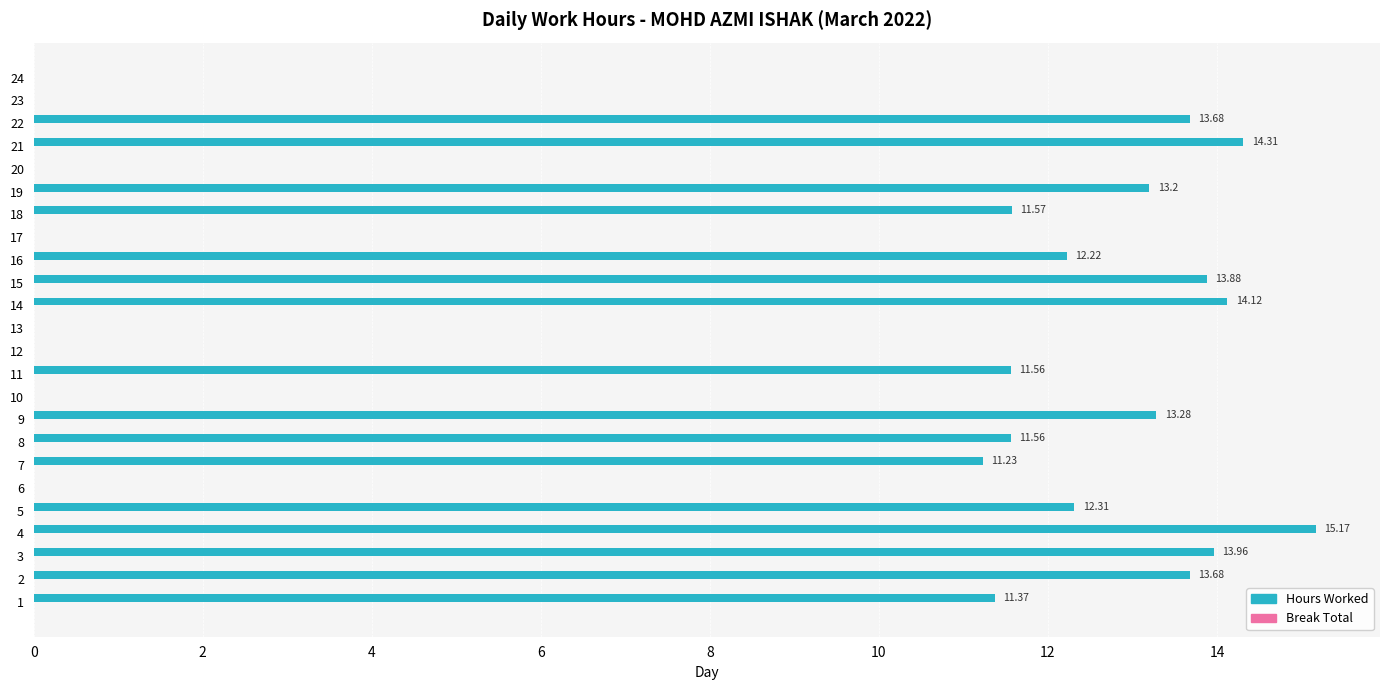

What is the sum of the values at 4 and 17?

15.2